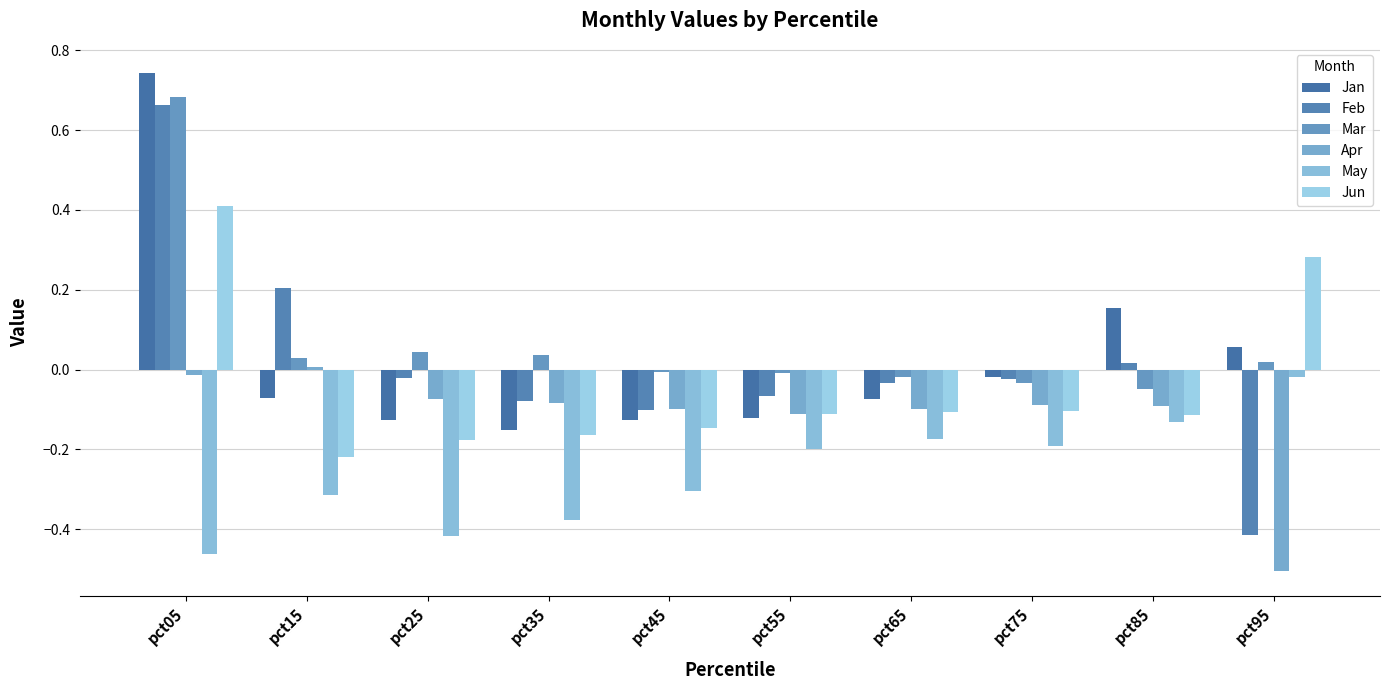

Does the chart contain stacked bars?

No